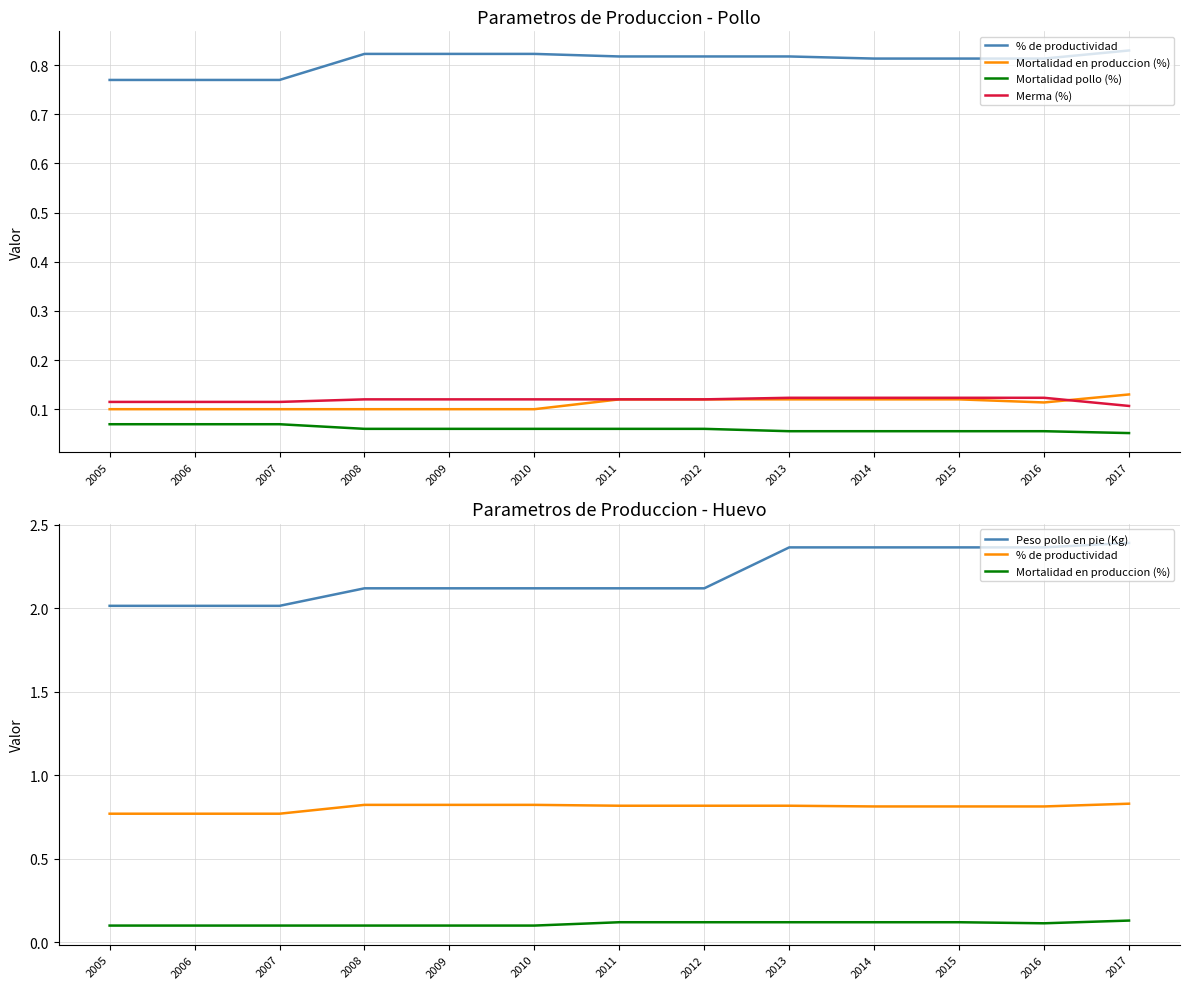

Is it true that Peso pollo en pie (Kg) equals 2.1 at 2008?

True